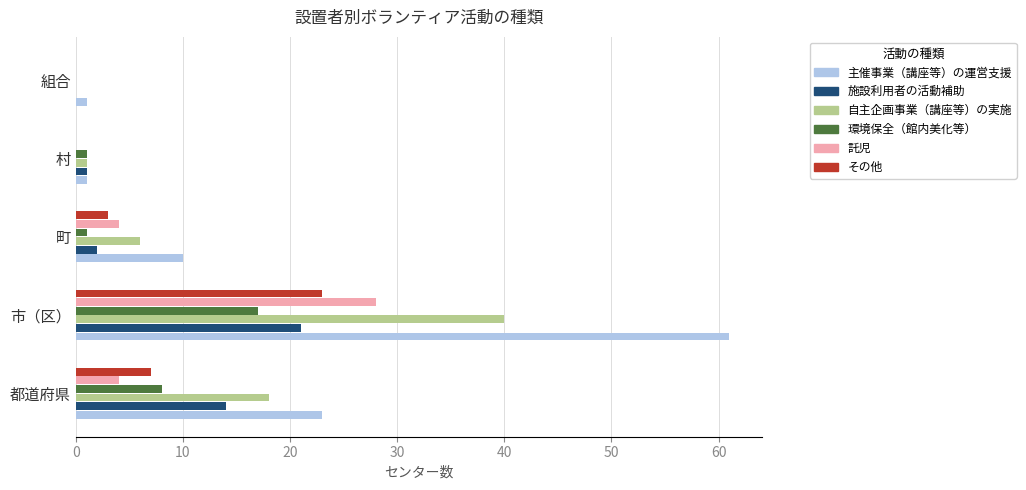

True or false: 施設利用者の活動補助 has a value of 12 at 組合.

False